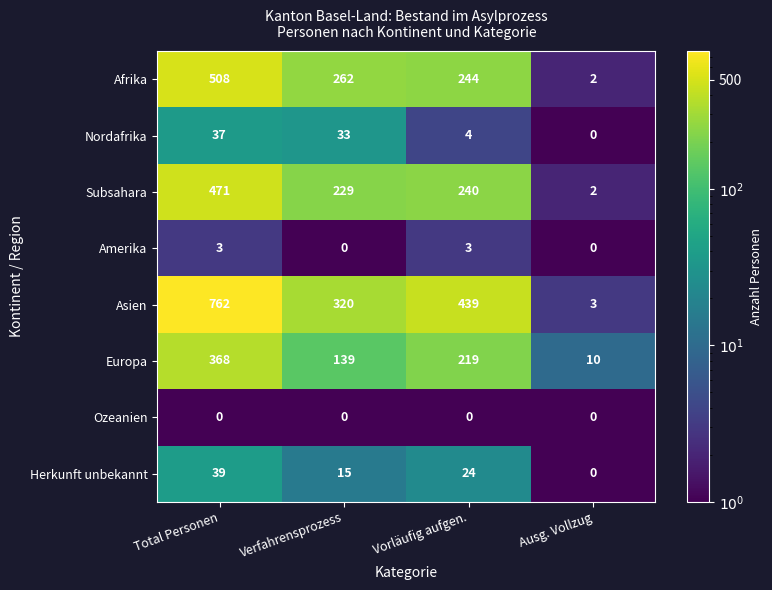

At which label is Herkunft unbekannt closest to 19?

Verfahrensprozess